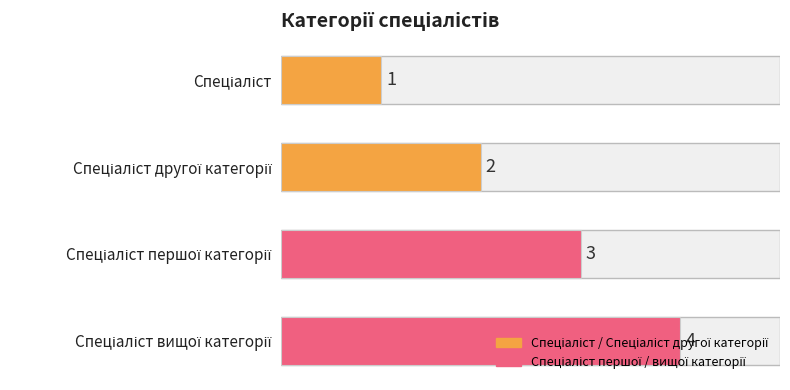

What is the value of the 1st bar from the top?

1